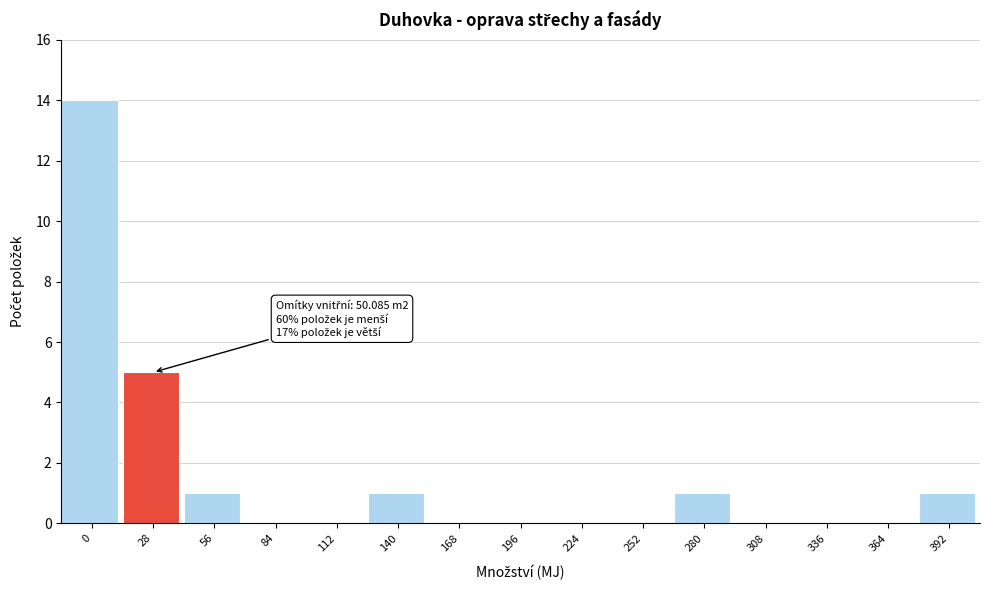

Reading right to left, list all the values displayed in this chart.

392=1	364=0	336=0	308=0	280=1	252=0	224=0	196=0	168=0	140=1	112=0	84=0	56=1	28=5	0=14